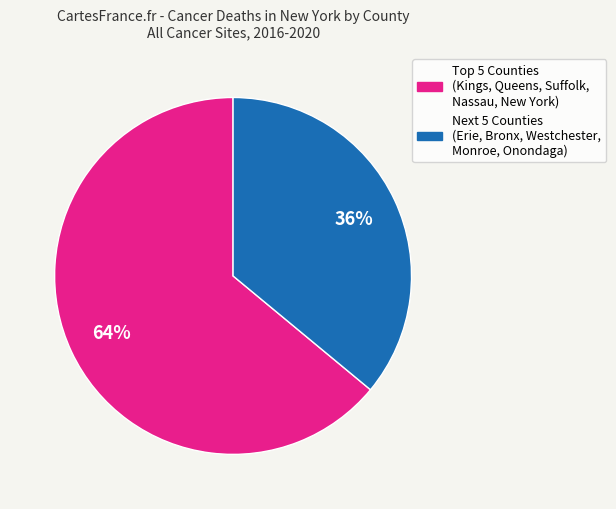

Does any single category account for the majority?

Yes